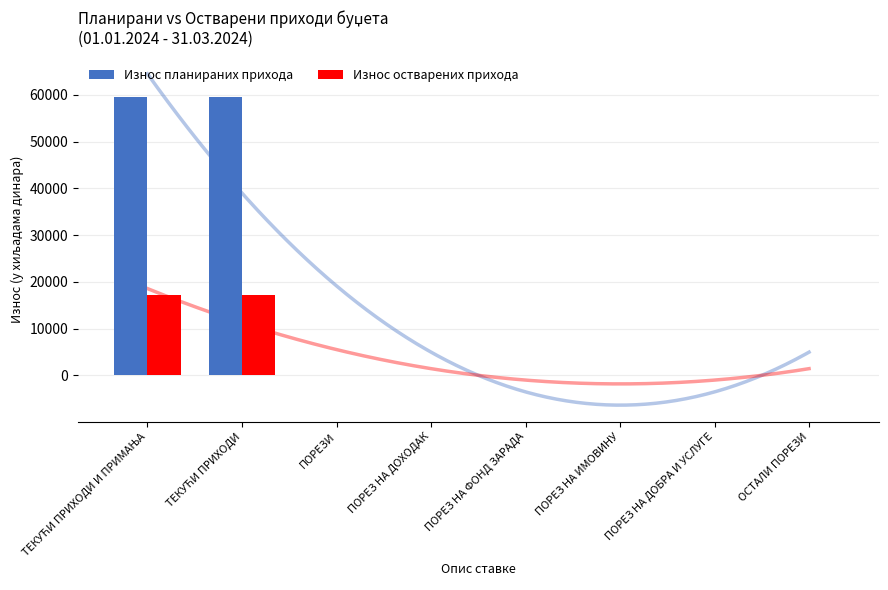

What is the value of the Износ планираних прихода bar at the 1st from the left?

59535